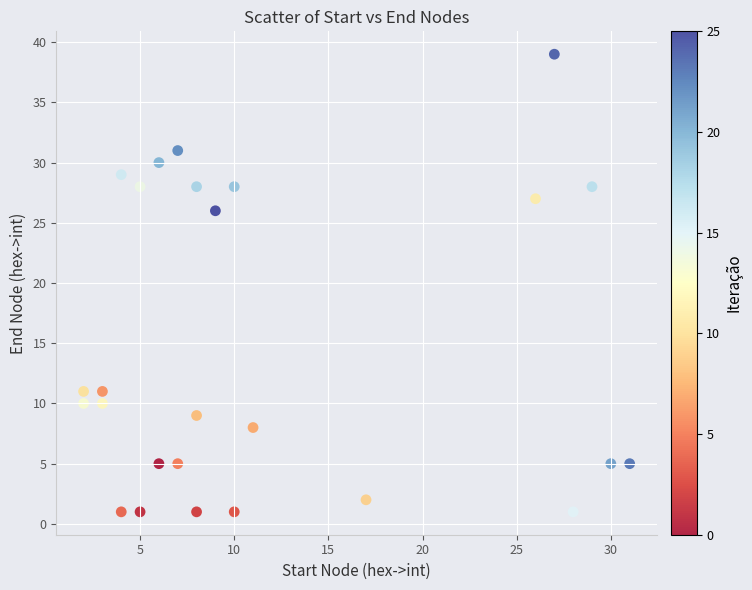

What Y value in the scatter plot is closest to 20?

26